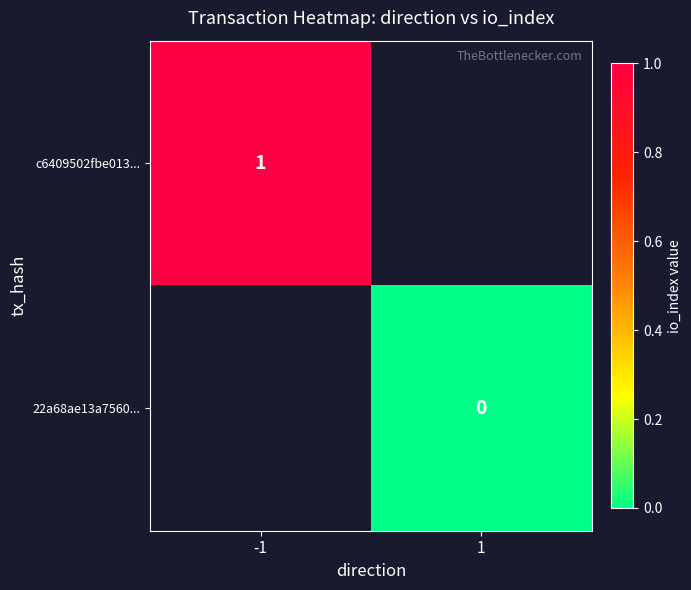

Which category has the lowest value across all series?

1